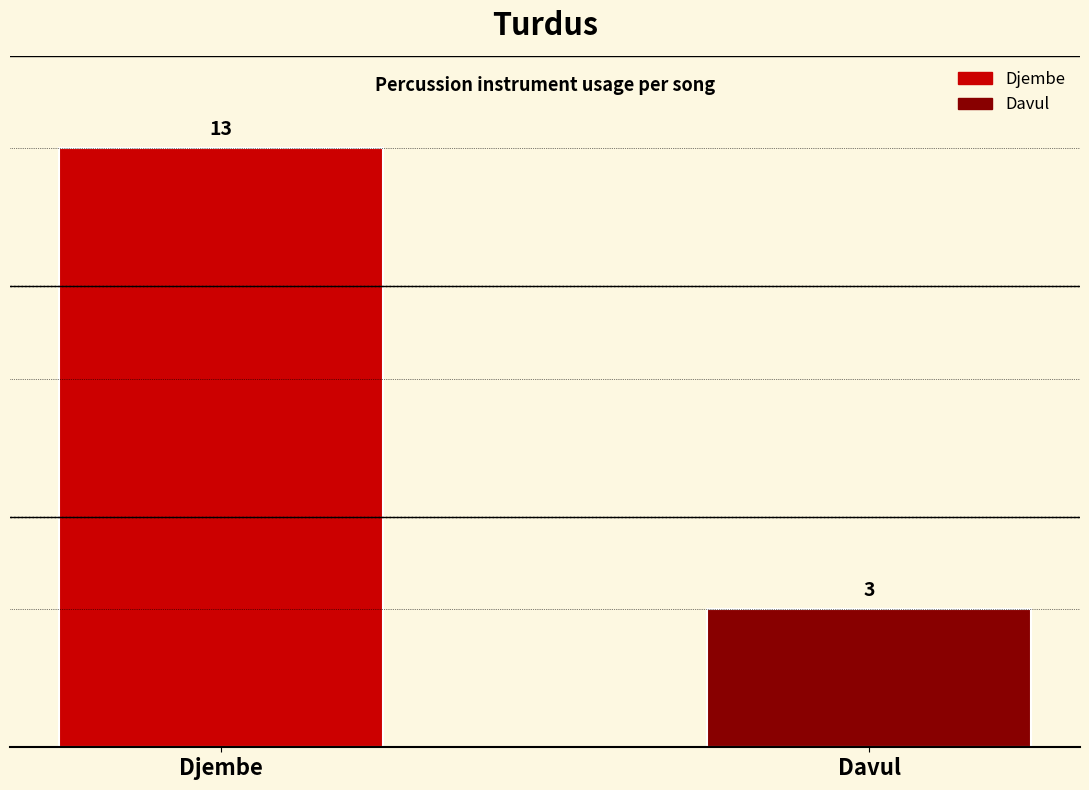

Between Davul and Djembe, which is larger?

Djembe